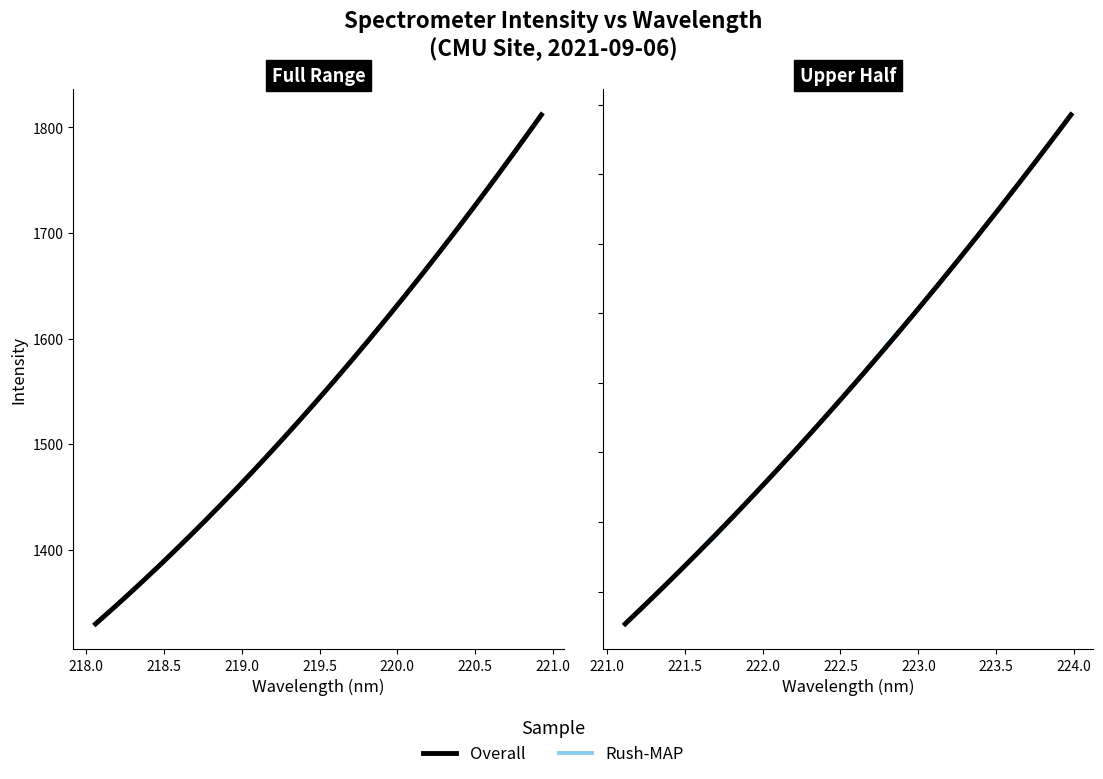

True or false: Wavelength (nm) and Intensity intersect in this chart.

False